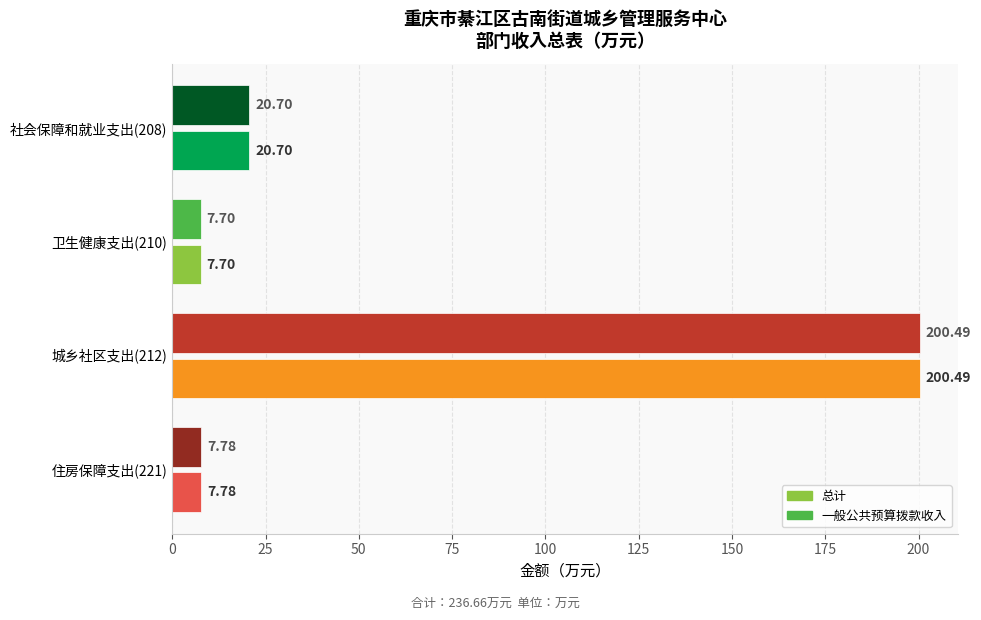

What is the difference between the maximum and minimum values in the 总计 series?

192.8